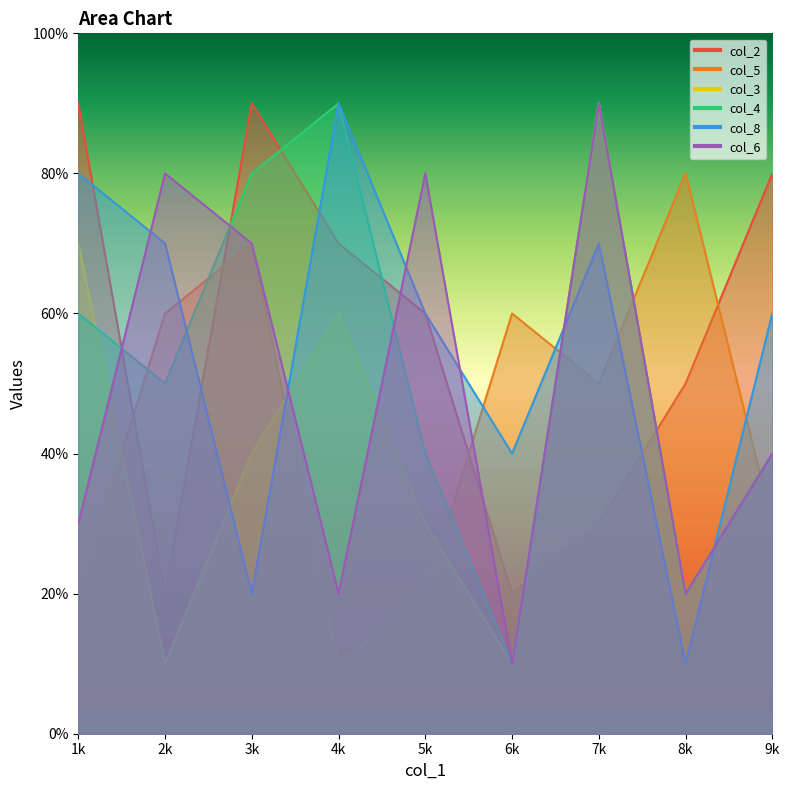

The col_3 series shows 3 at 8k. True or false?

False